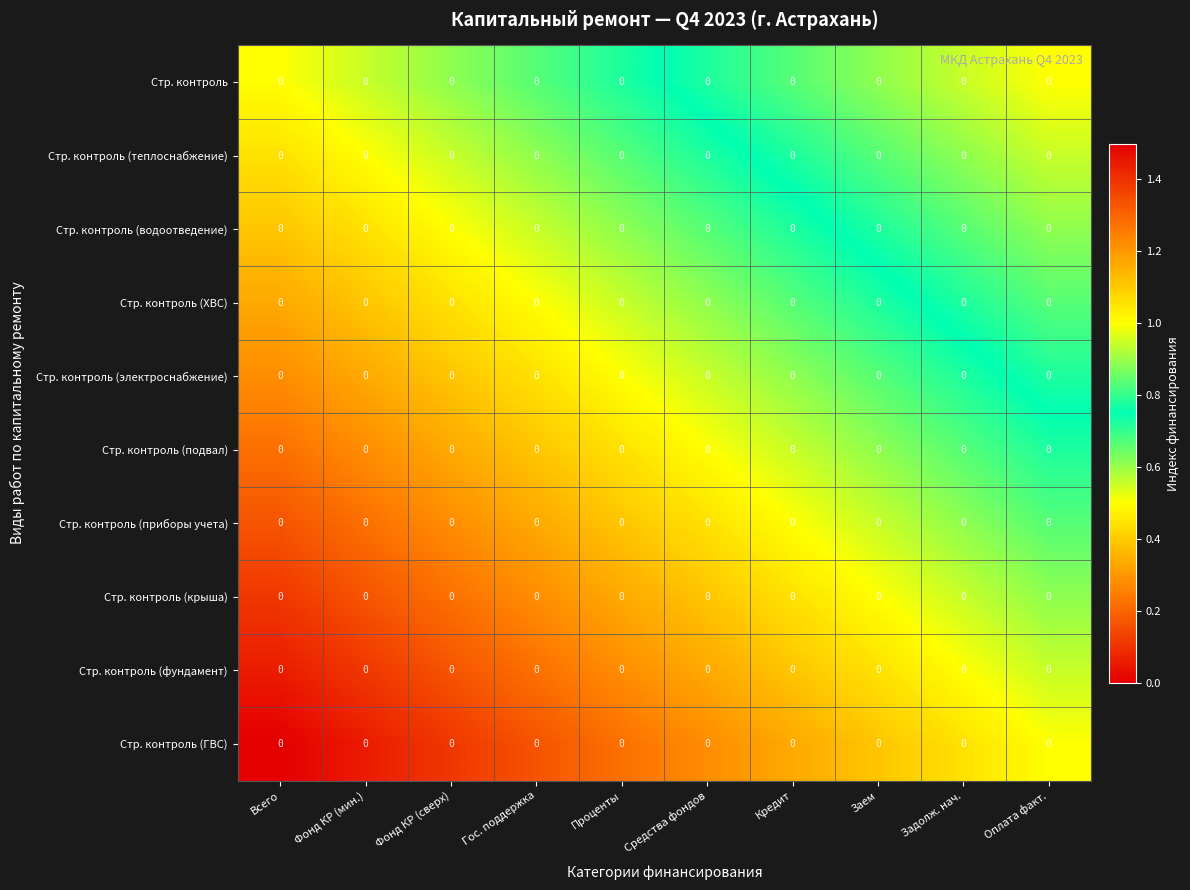

At how many categories does at least one series exceed 0?

10